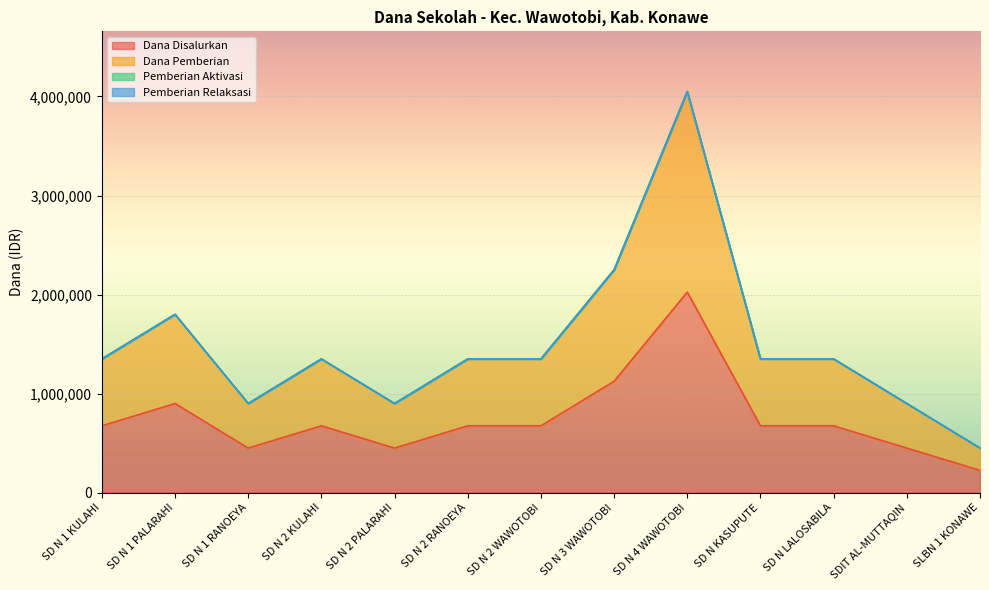

Rank the series at SD N 2 KULAHI from lowest to highest value.

Dana Disalurkan, Dana Pemberian